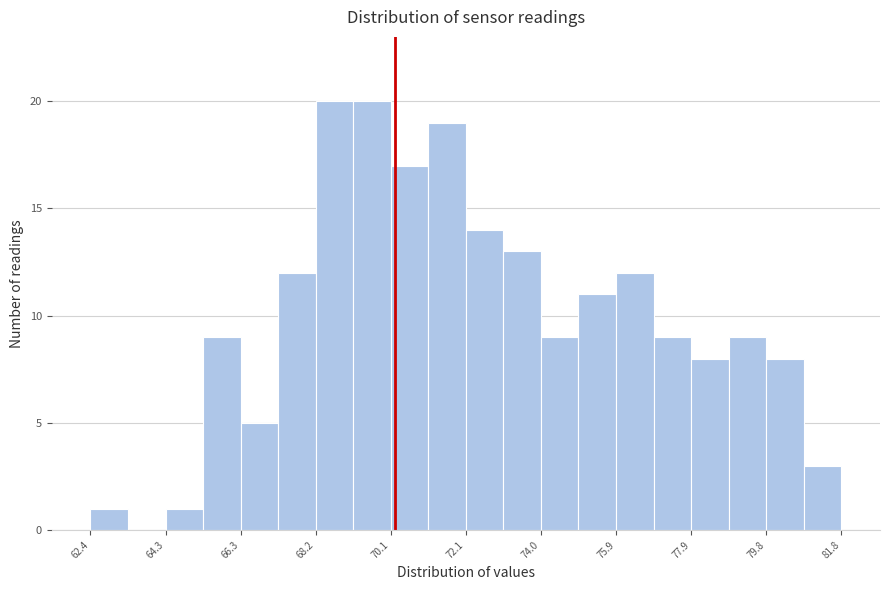

How tall is the bar that spans 73.0 to 74.0 on the x-axis? Neither the bar edges nor the heights are printed on the chart, so give them approximately, as read against the axes.

13